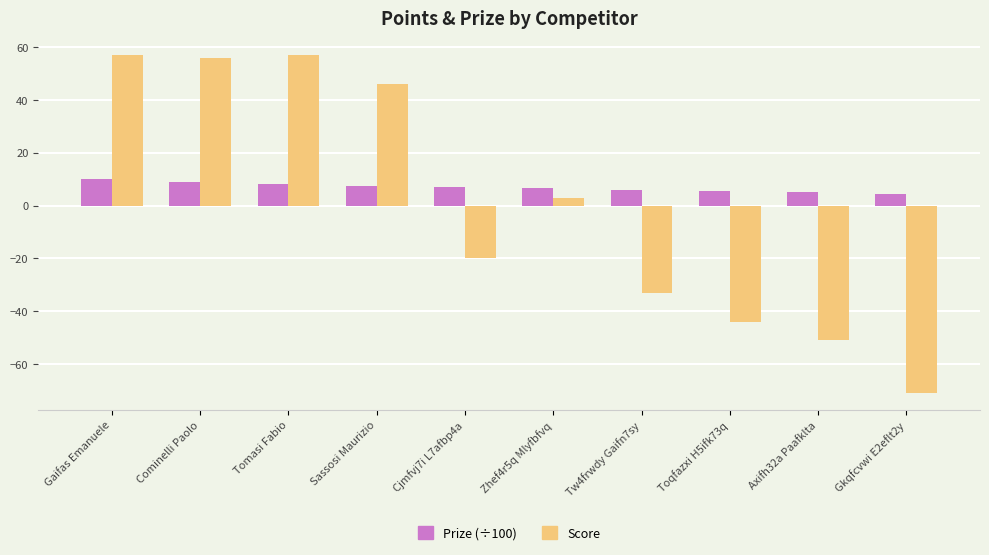

Where is Score nearest to the value -7?

Zhef4r5q Mlyfbfvq